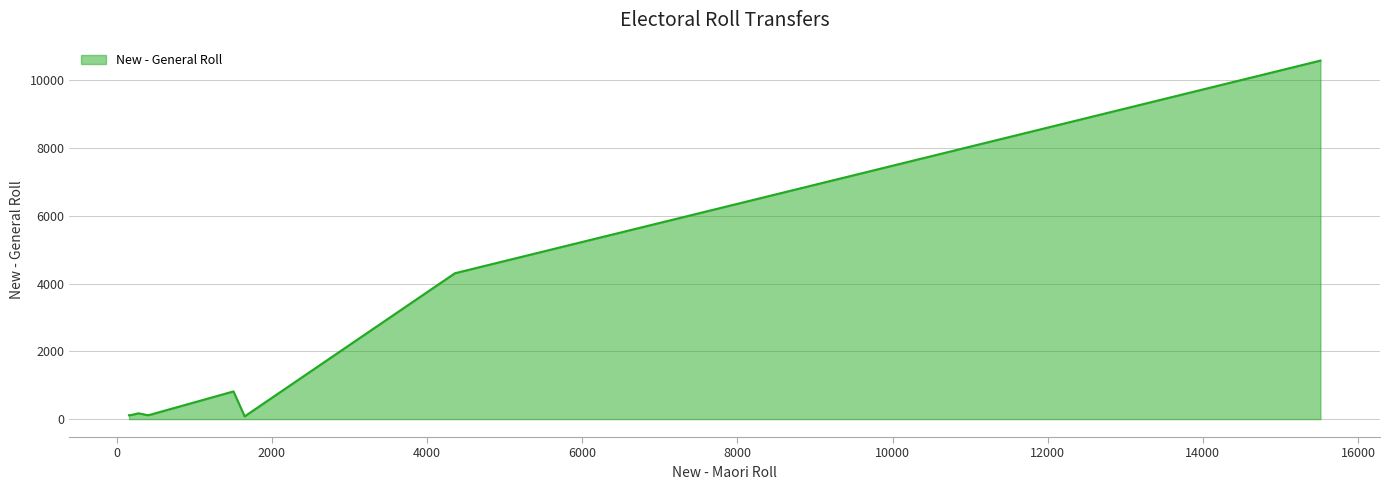

What is the greatest value displayed?

10581